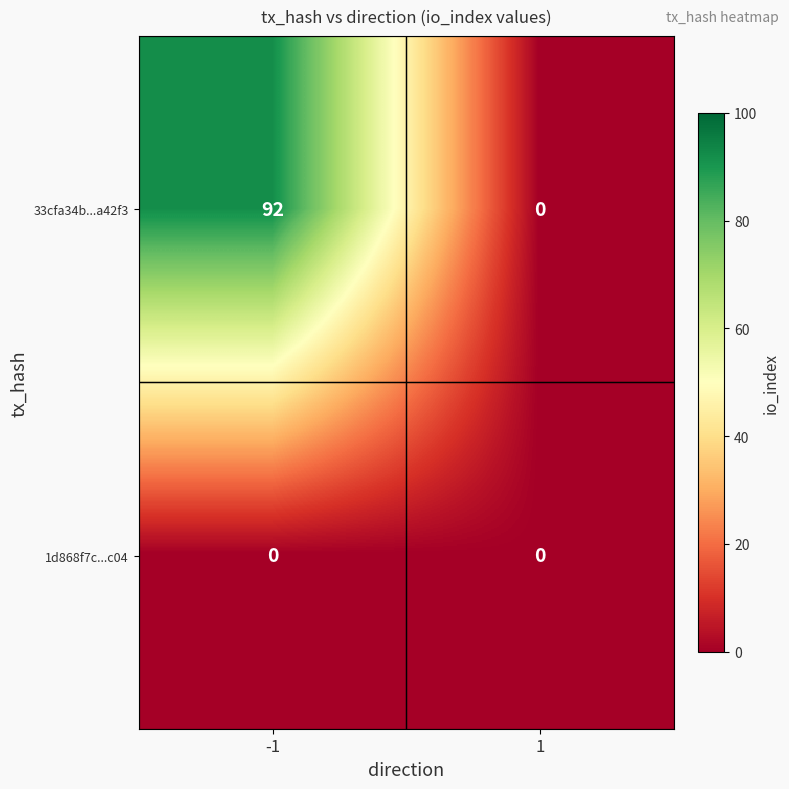

Which series has the largest range (max minus min)?

33cfa34b...a42f3